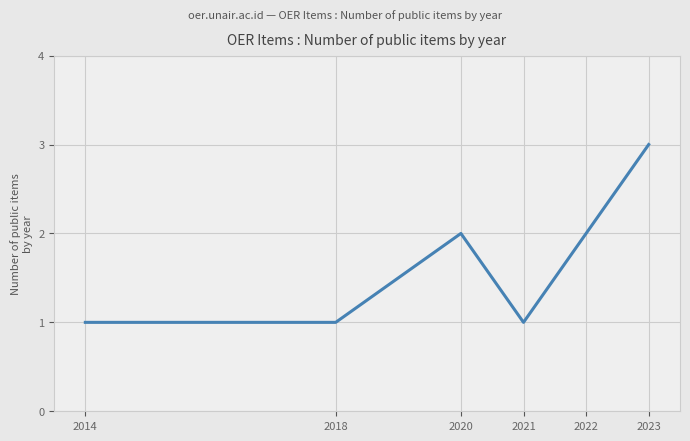

Does the chart display data point markers on the line(s)?

No